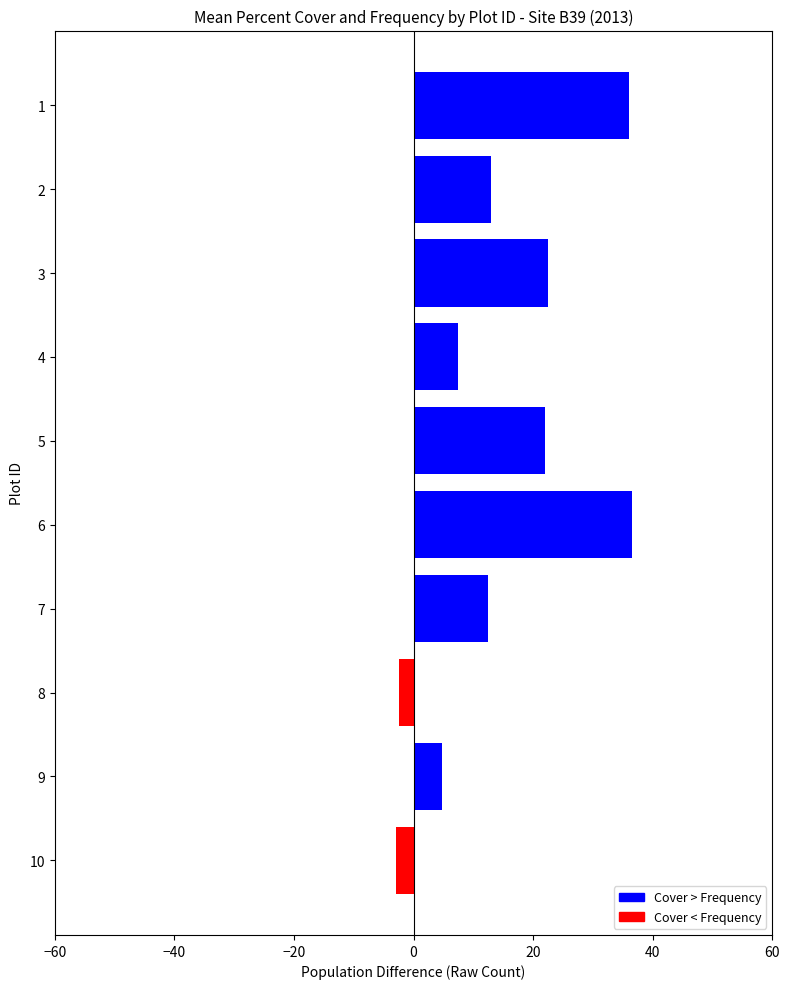

What is the value of the 10th bar from the top?

-2.9